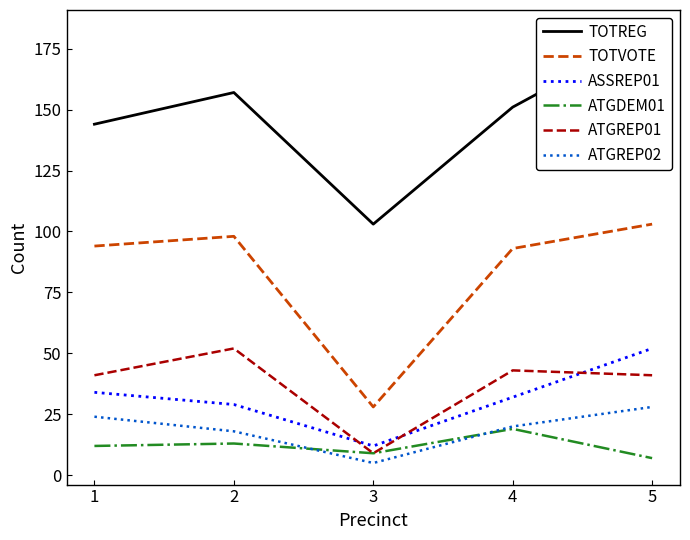

Rank the series at 4 from highest to lowest value.

TOTREG, TOTVOTE, ATGREP01, ASSREP01, ATGREP02, ATGDEM01